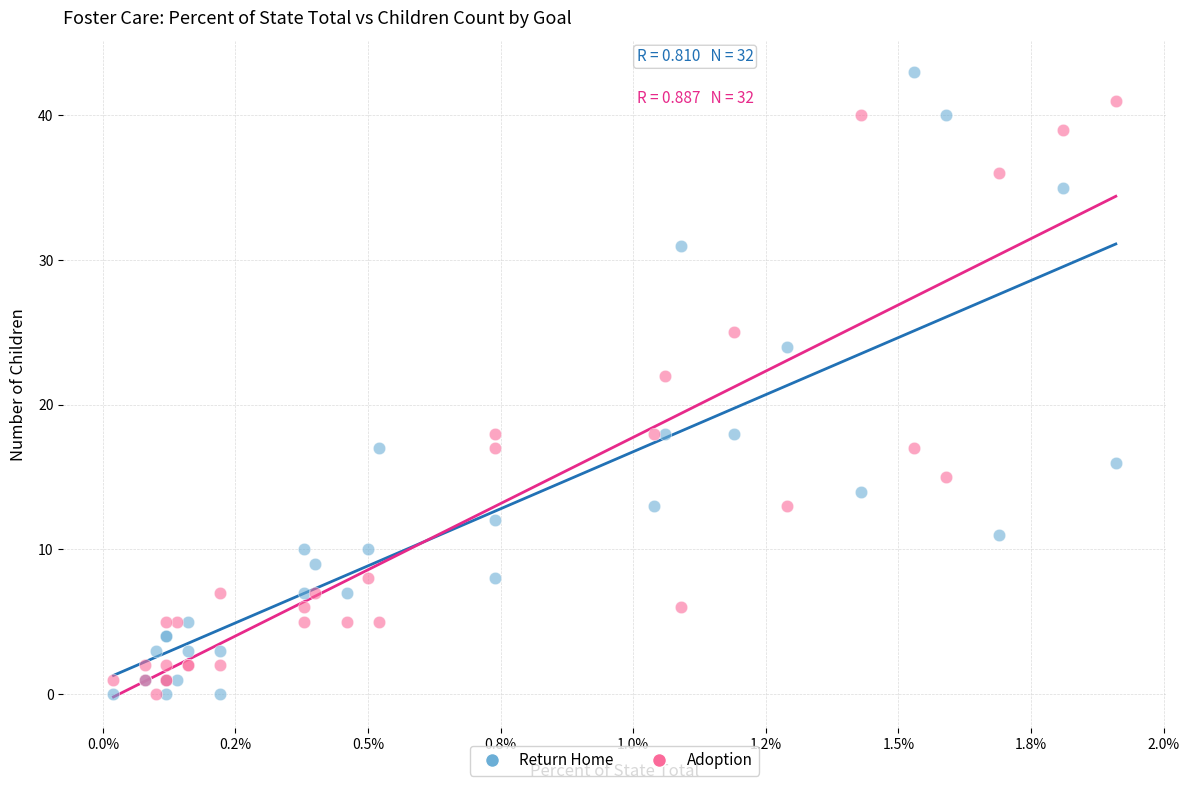

Across all series, what Y value is closest to 21?

22